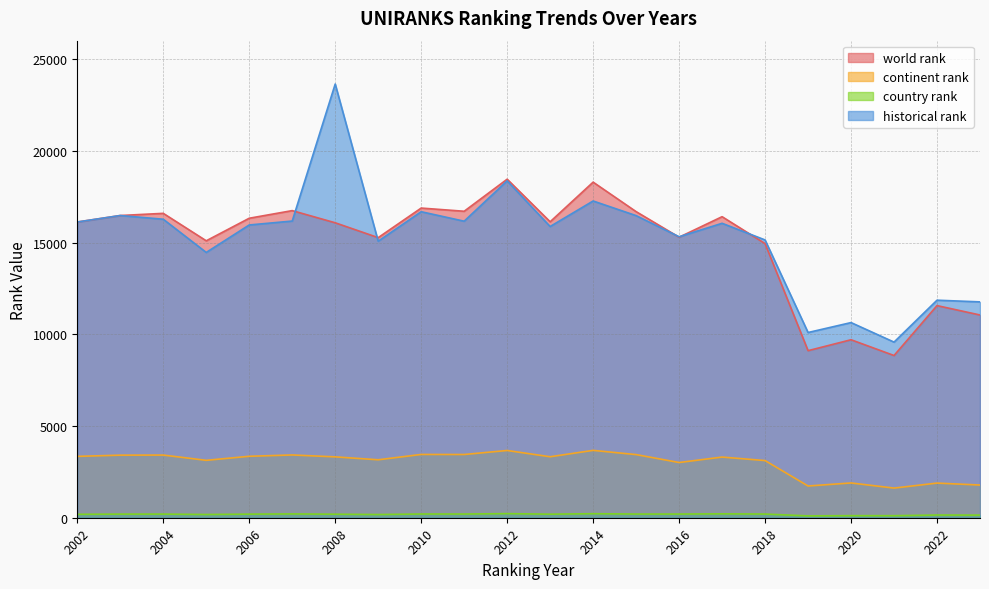

List the labels in order of historical rank value, smallest first.

2021, 2019, 2020, 2023, 2022, 2005, 2009, 2018, 2016, 2013, 2006, 2017, 2002, 2011, 2007, 2004, 2015, 2003, 2010, 2014, 2012, 2008